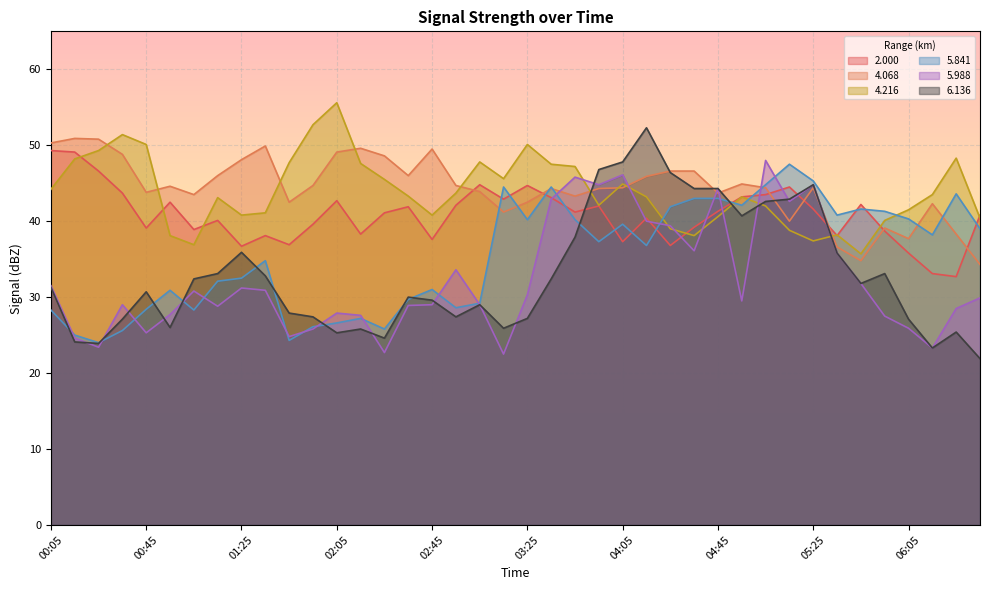

True or false: 2.000 has more than 1 interior local peaks.

True